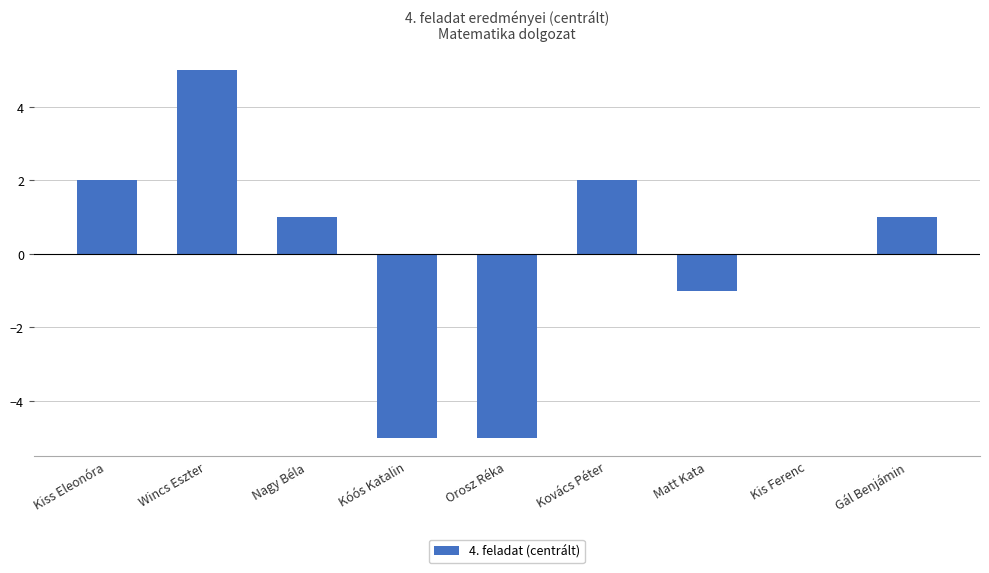

Which has a higher value, Orosz Réka or Kovács Péter?

Kovács Péter